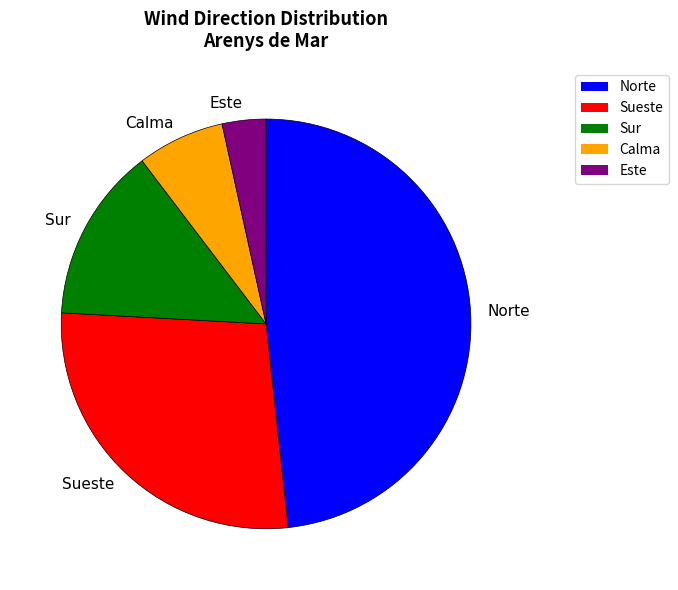

Is Este the majority of the pie?

No